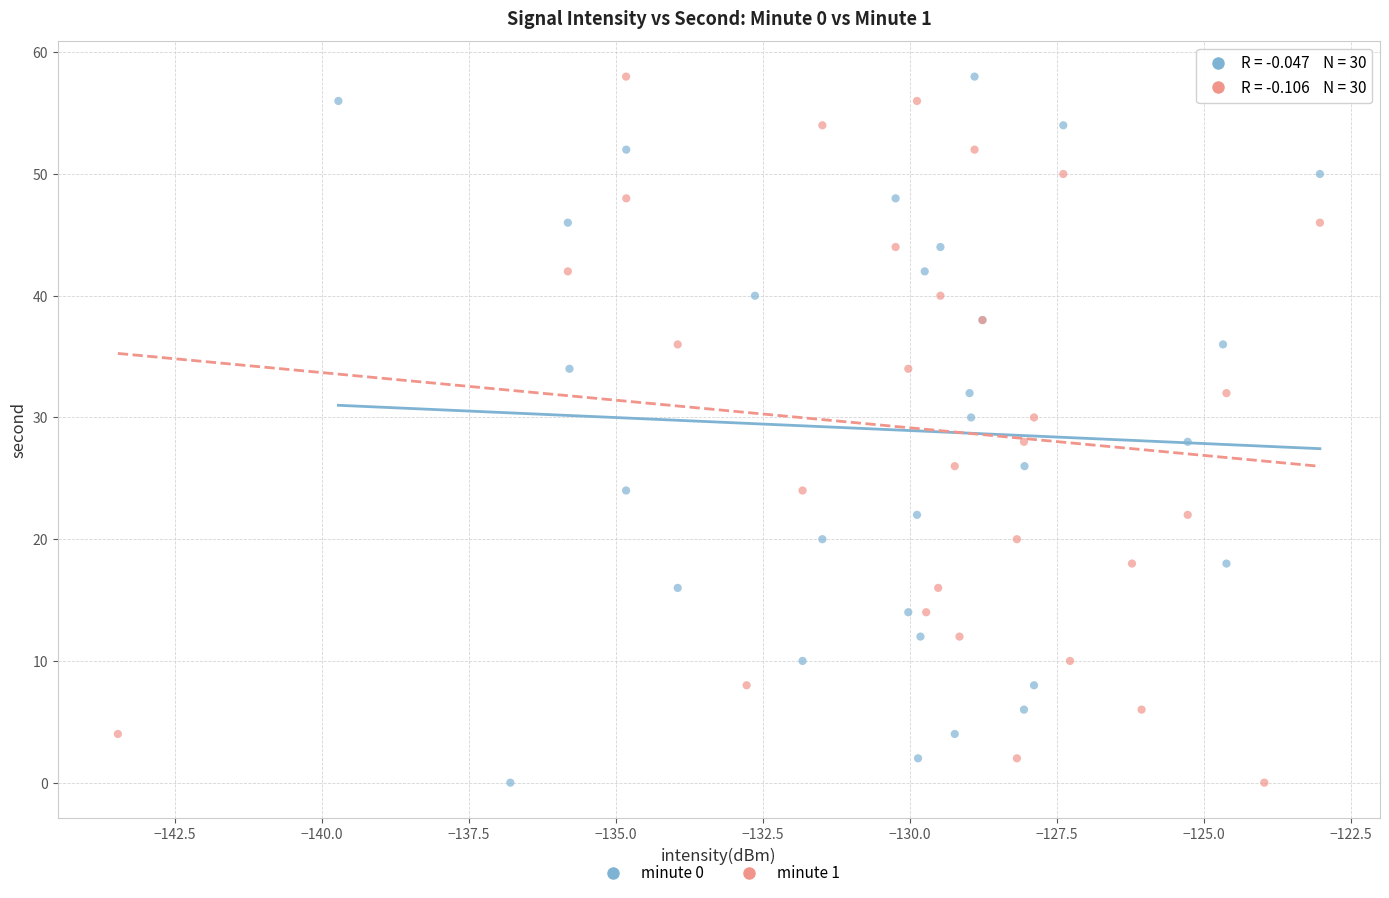

What are all the series names shown in the legend?

minute 0, minute 1